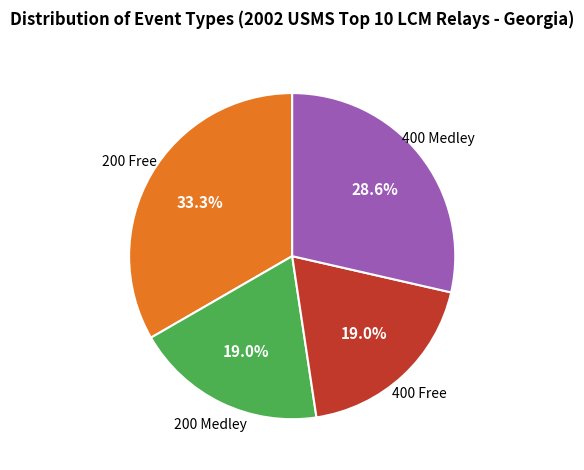

Does any single category account for the majority?

No